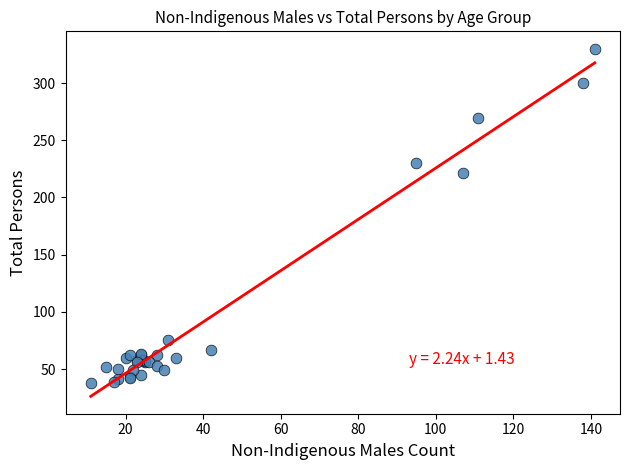

What Y value in the scatter plot is closest to 184?

221